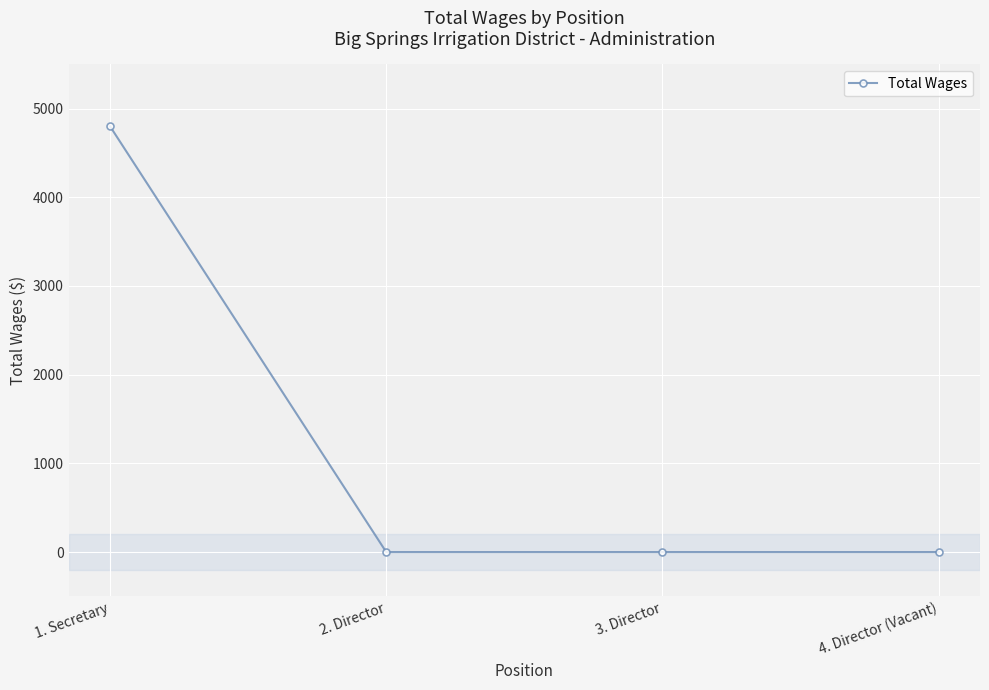

Reading left to right, transcribe all the data shown in this chart.

4800	0	0	0